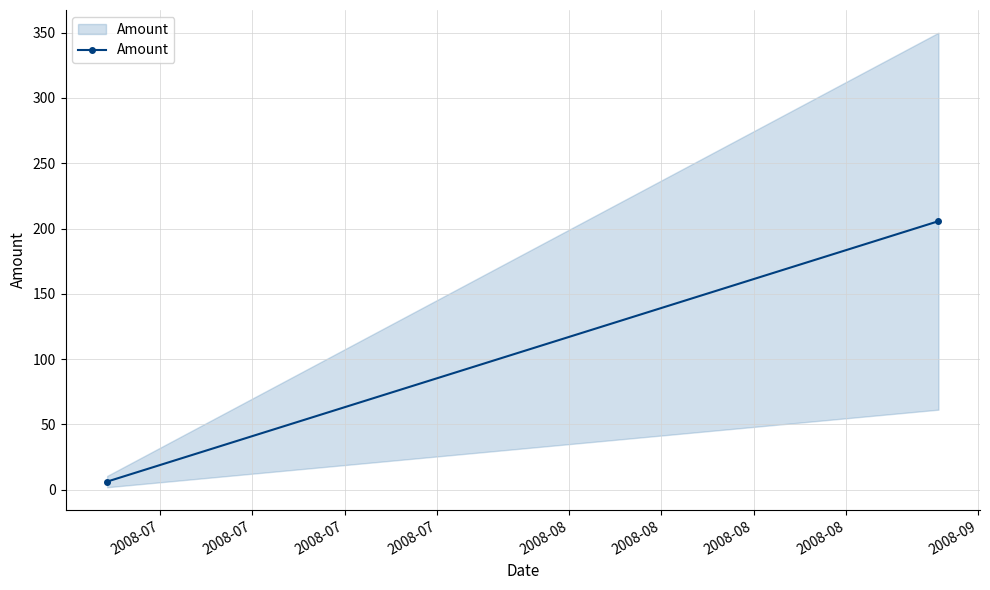

List the labels in order of value, smallest first.

2008-07, 2008-07